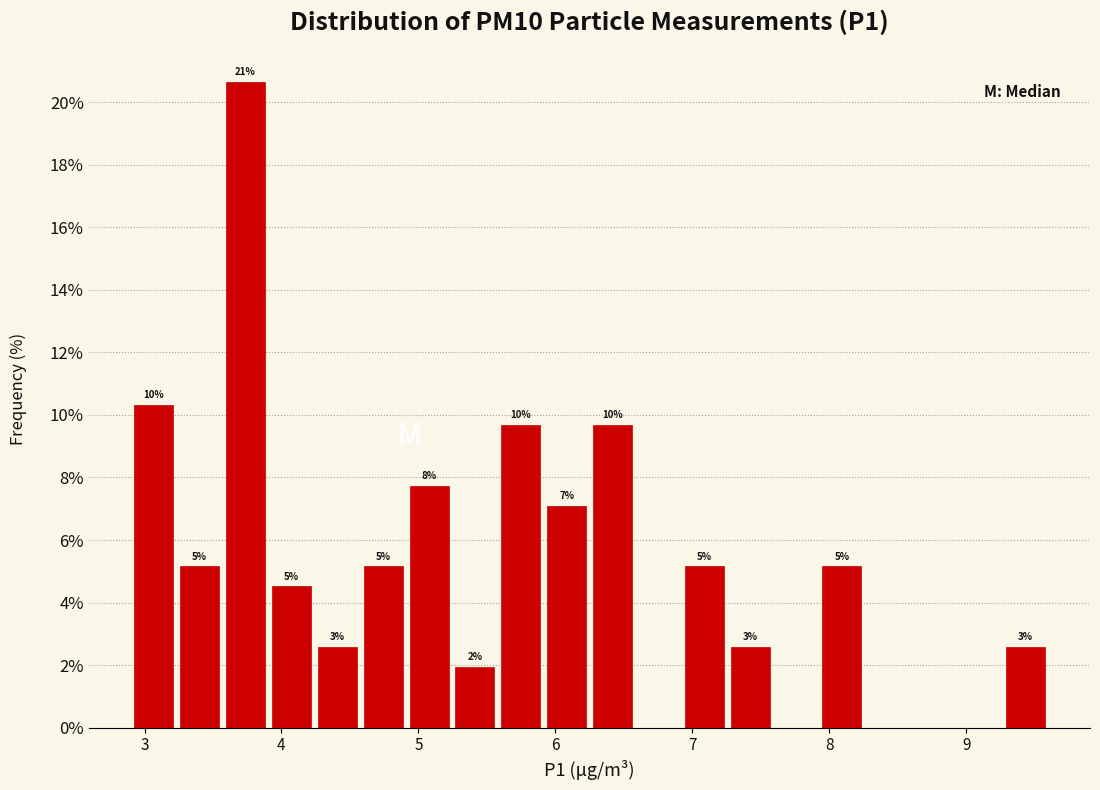

Read against the x-axis, roughly where is the centre of the tallest bar?

3.7